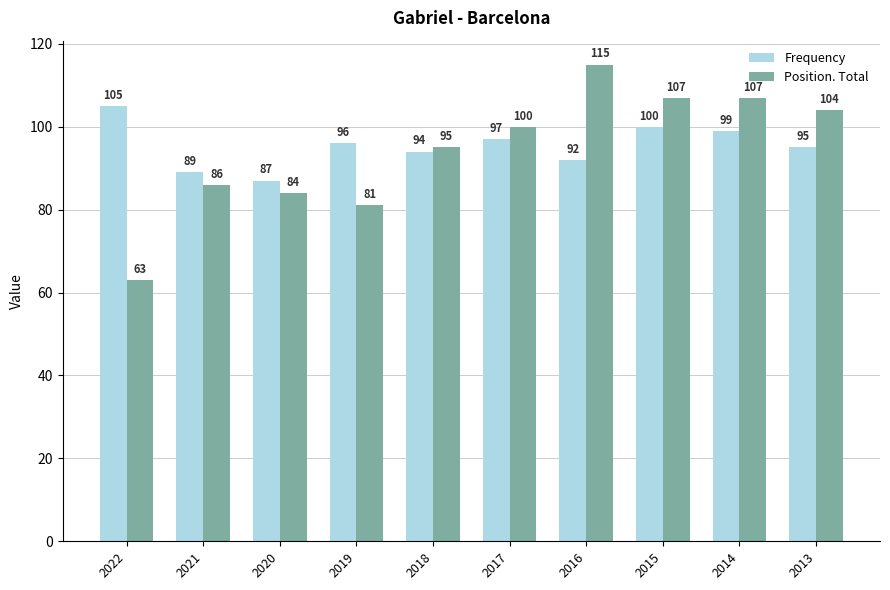

Are the bars grouped side by side (vs. stacked)?

Yes